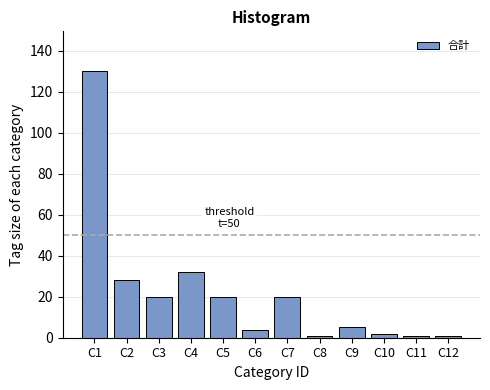

Reading left to right, list all the values displayed in this chart.

C1=130	C2=28	C3=20	C4=32	C5=20	C6=4	C7=20	C8=1	C9=5	C10=2	C11=1	C12=1